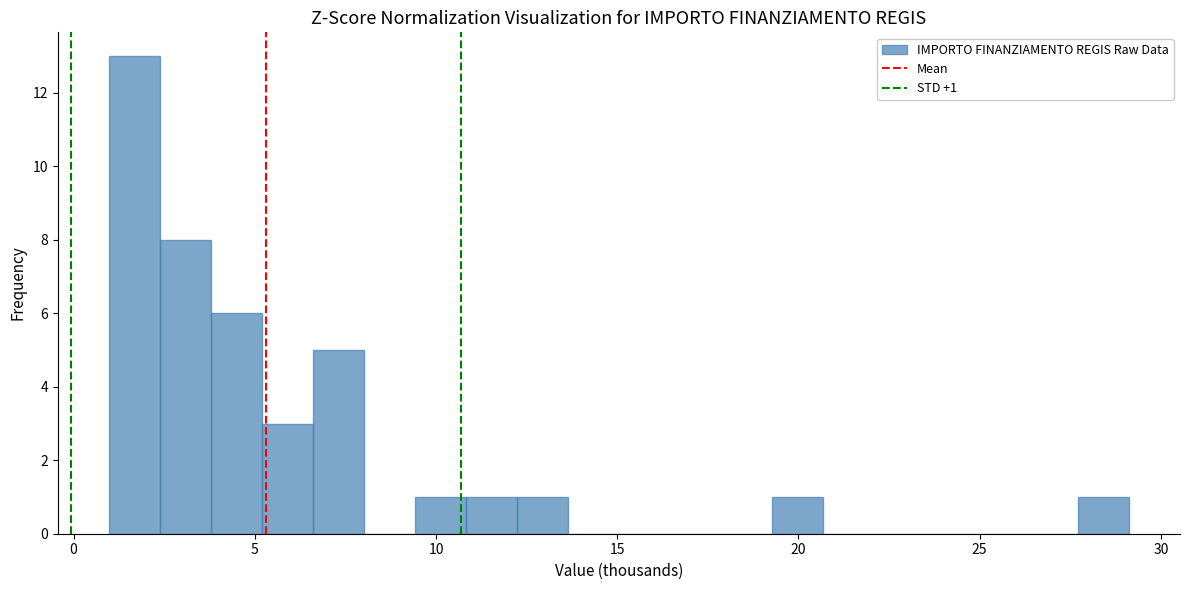

Read against the x-axis, roughly where is the centre of the tallest bar?

1.5